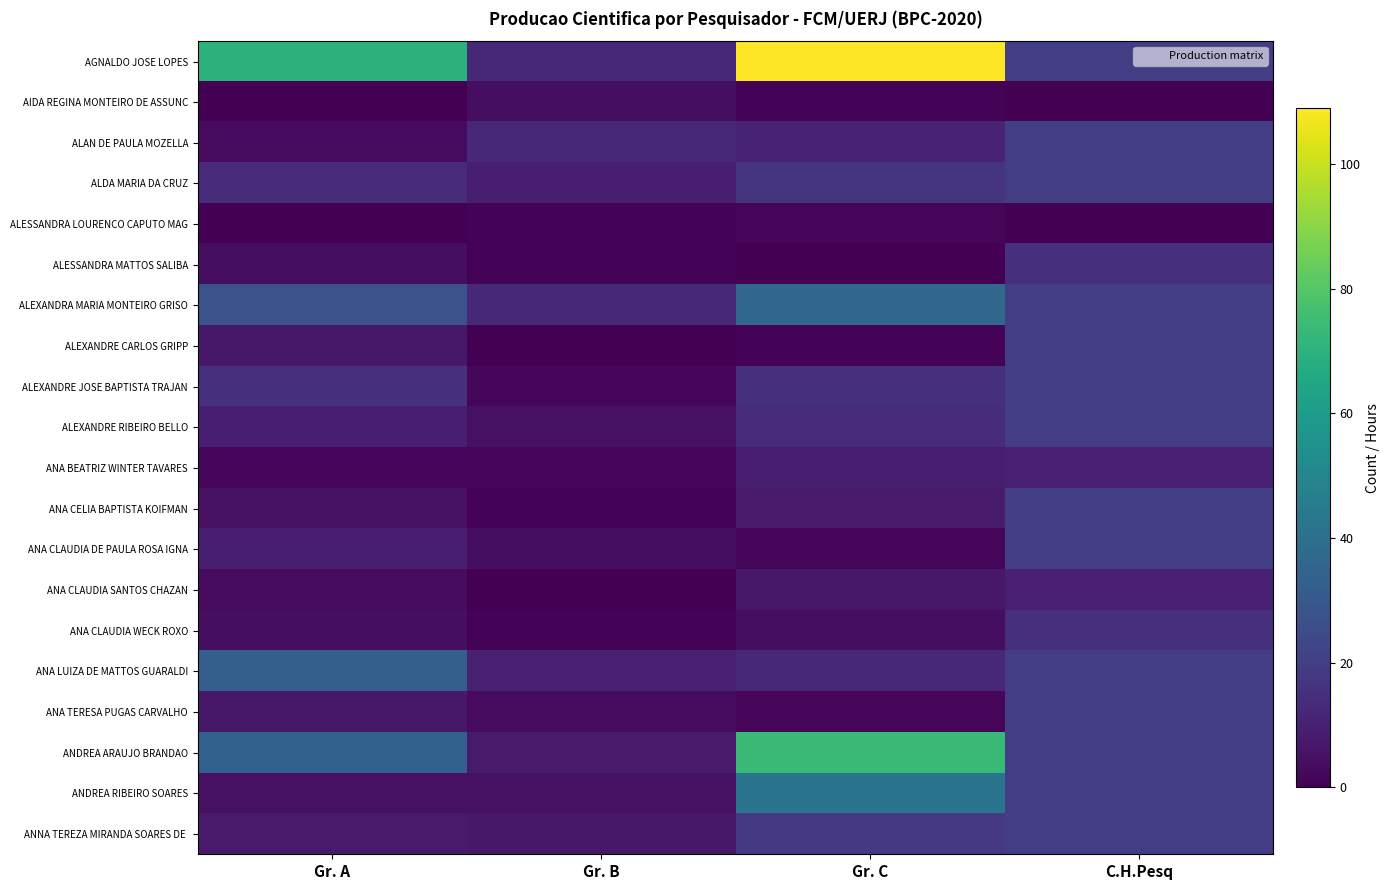

Which series has the largest total across all categories?

AGNALDO JOSE LOPES